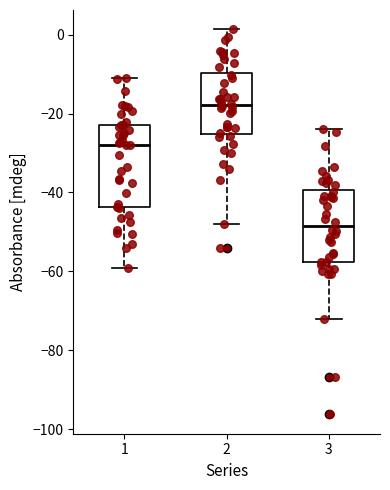

Reading left to right, transcribe this box plot: for each box, give where its median line is, the range the box spans, and where its two whiskers end, as read against the y-axis. The values are not printed on the chart, so give them approximately, as read against the axis.

1: median -28, box -44 to -22, whiskers -60 to -10
2: median -18, box -26 to -10, whiskers -48 to 2
3: median -48, box -58 to -40, whiskers -72 to -24